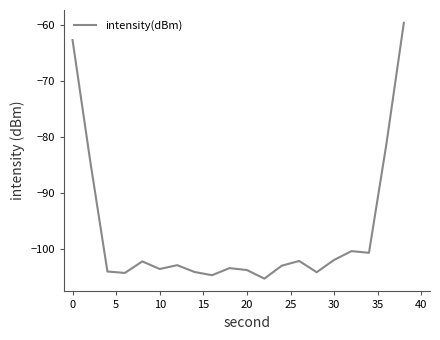

What is the minimum value shown in the chart?

-105.3